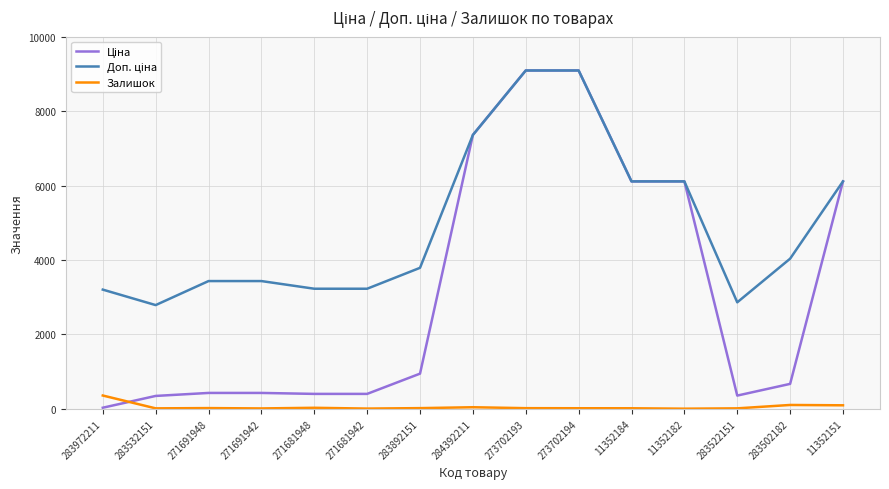

The Залишок series shows 18.0 at 273702194. True or false?

True